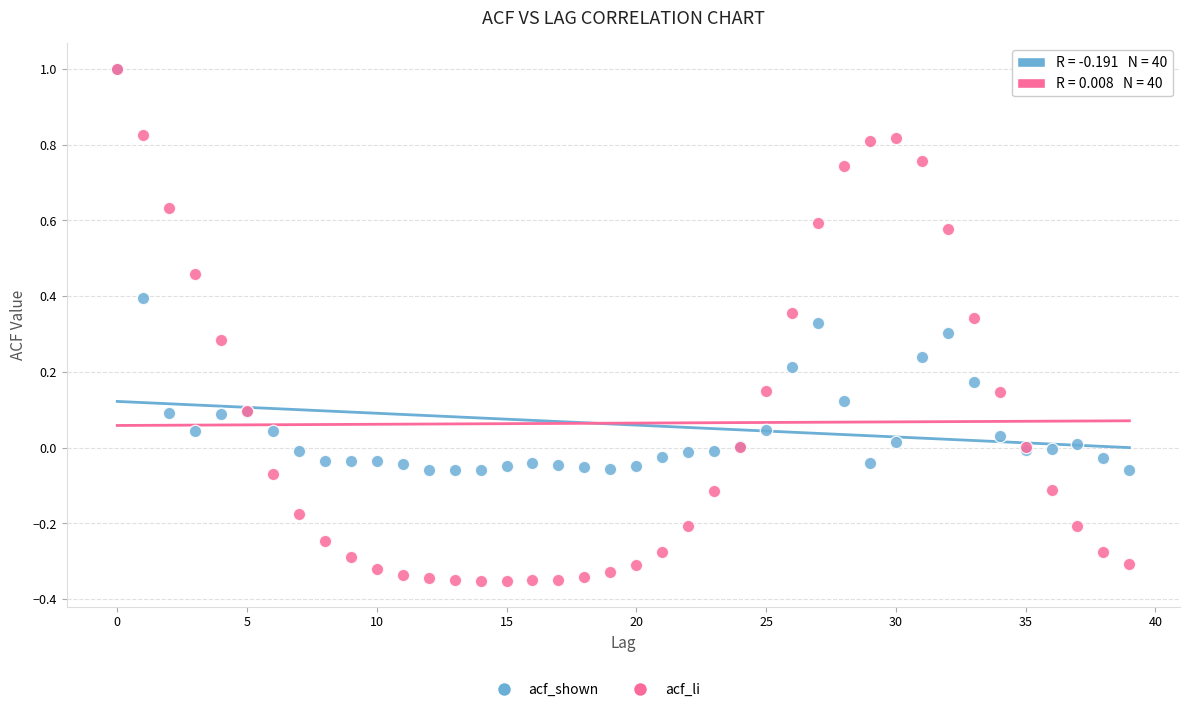

Which series has the largest Y range (max minus min)?

acf_li